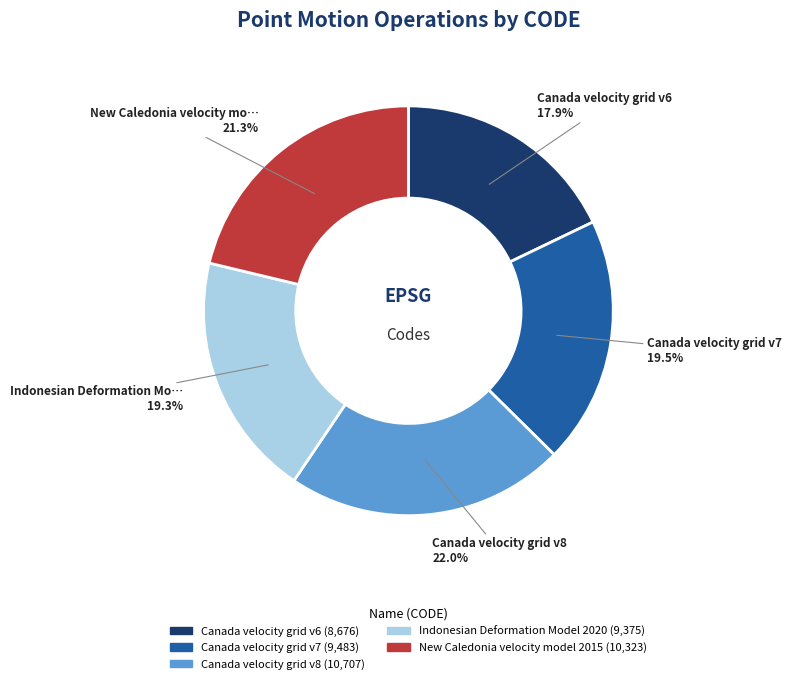

The Canada velocity grid v7 slice represents 11% of the pie. True or false?

False